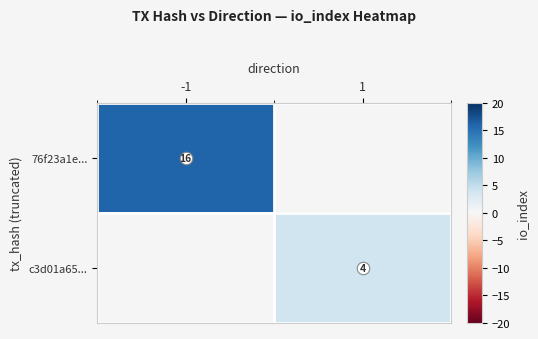

What is the maximum value shown in the chart?

16.0